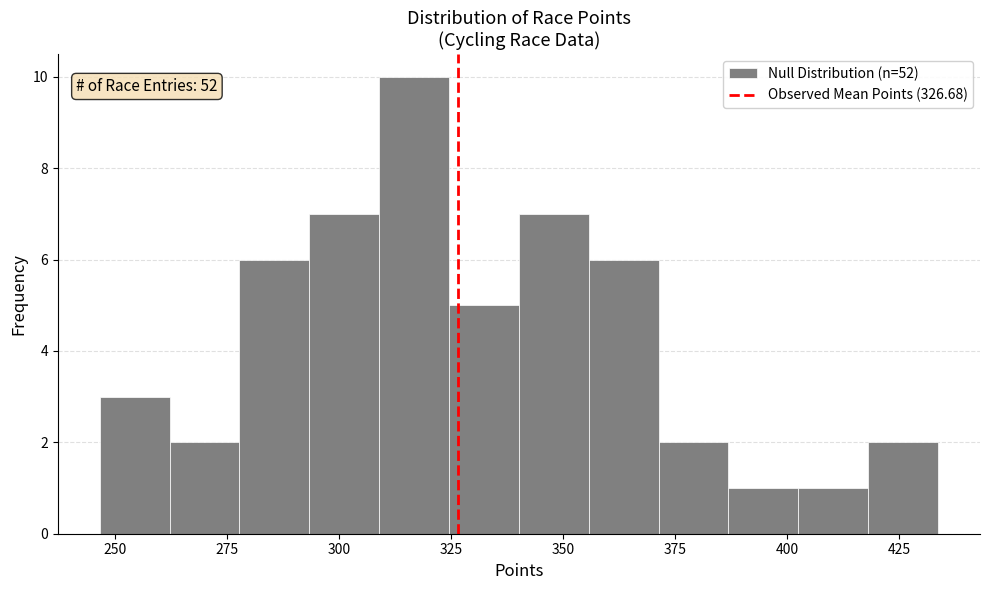

Around what value on the x-axis is the tallest bar? Give the approximate position of its centre, as read against the axis.

315